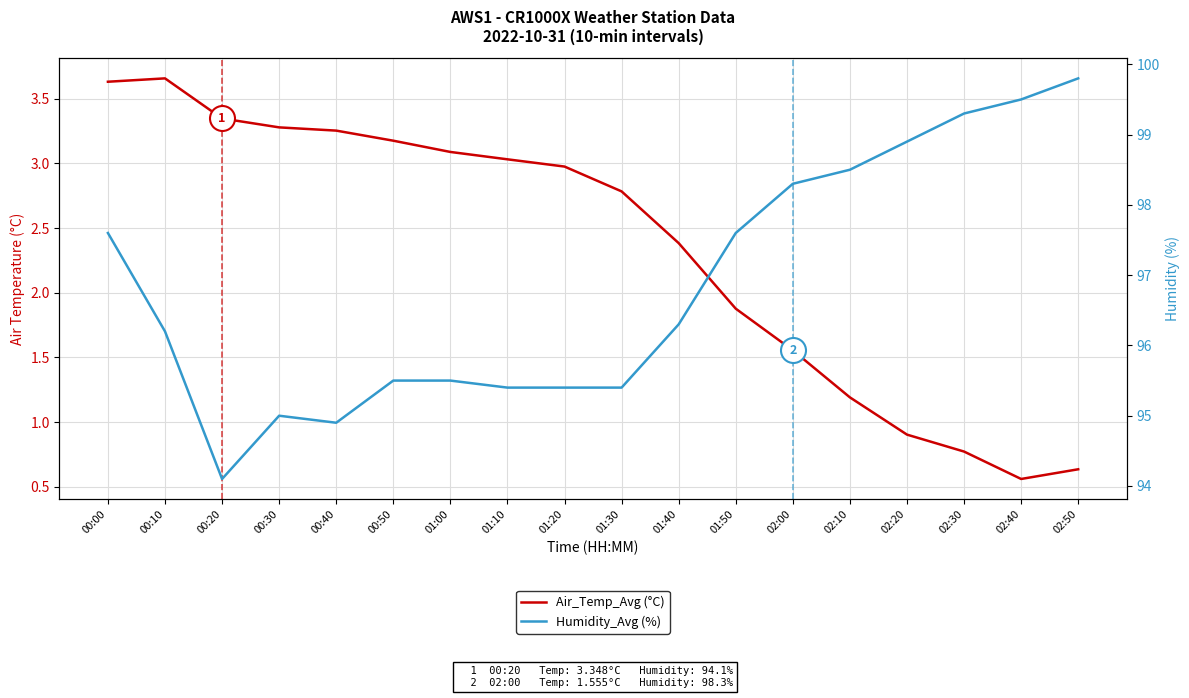

Between 02:00 and 02:20, which is larger?

02:00